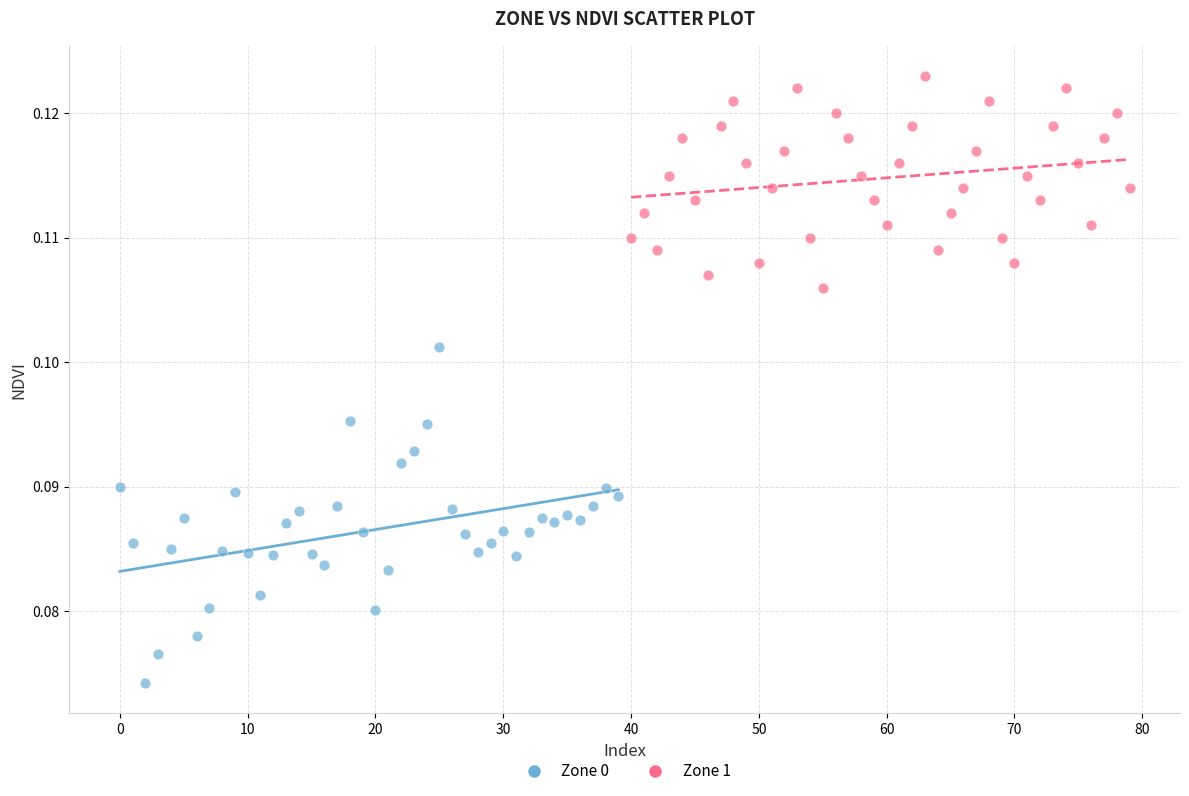

Which series reaches the minimum Y coordinate?

Zone 0